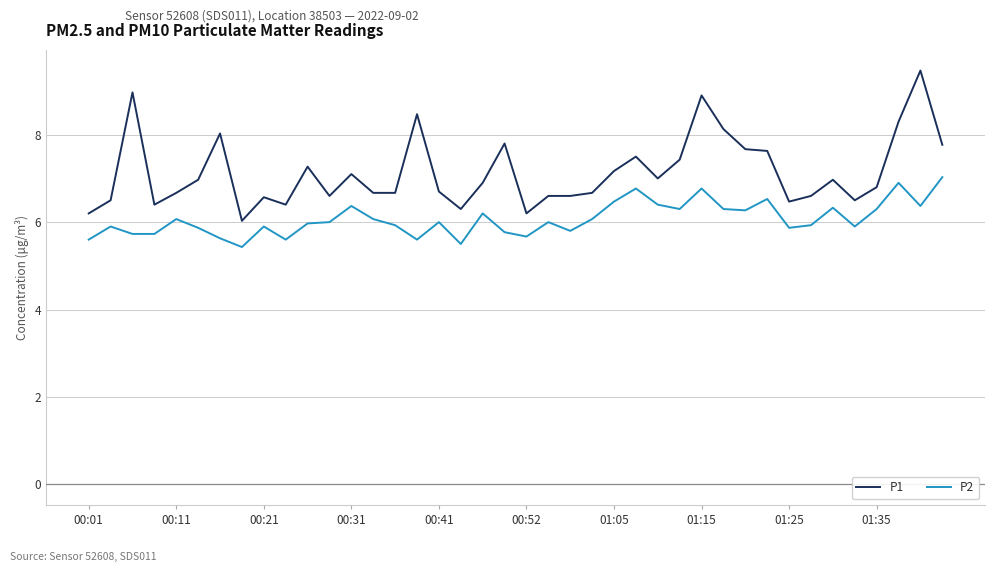

Does the chart display data point markers on the line(s)?

No